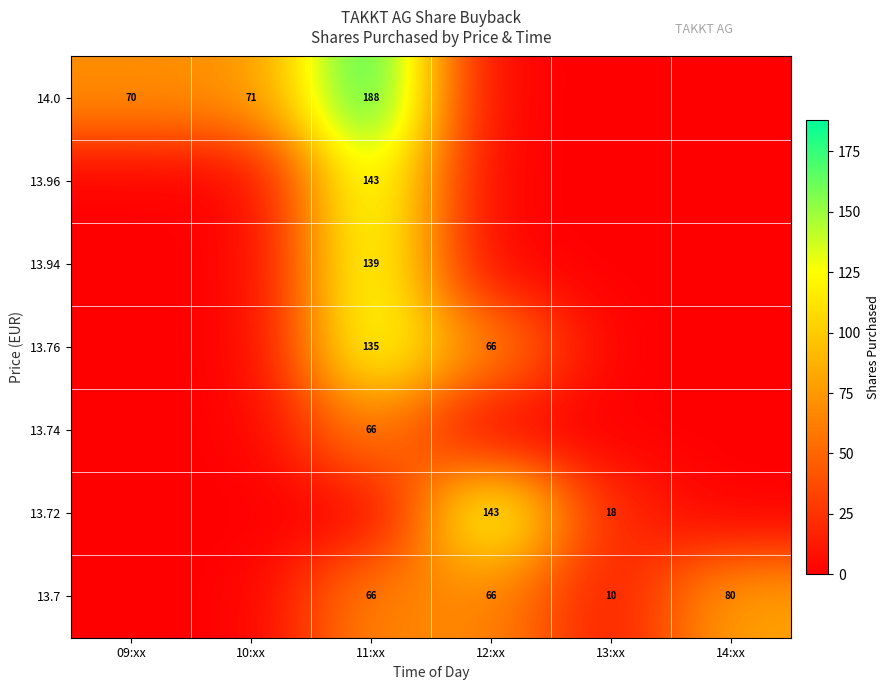

Is it true that 13.76 equals 96 at 12:xx?

False